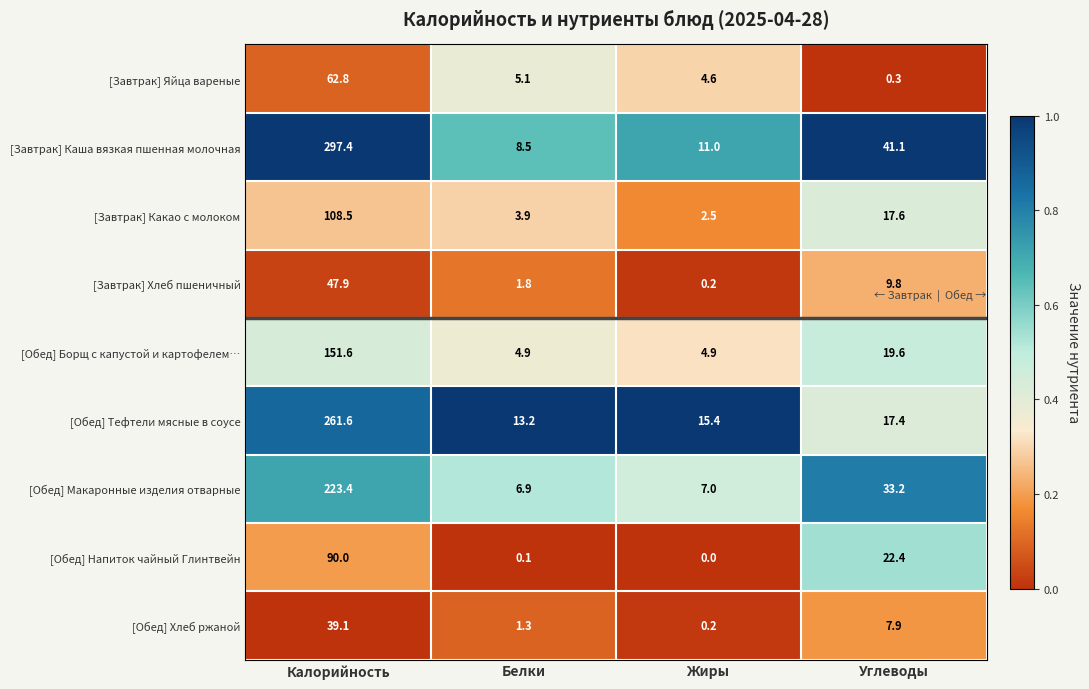

At which label does [Завтрак] Каша вязкая пшенная молочная reach its minimum?

Белки